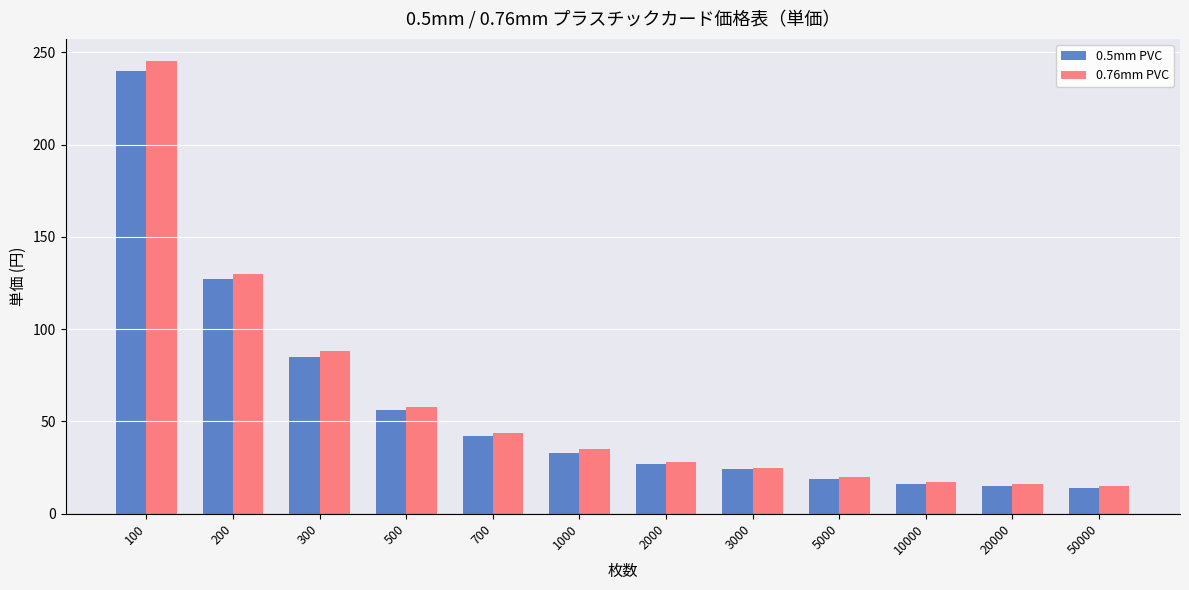

What is the difference between the second highest and minimum values in the 0.5mm PVC series?

113